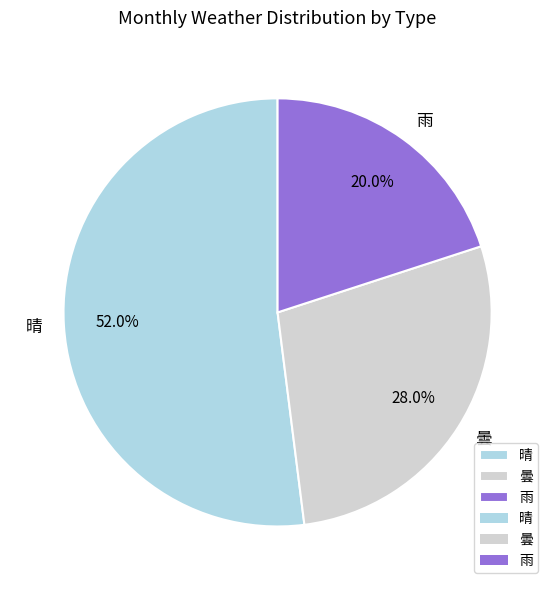

What percentage is NOT represented by 晴?

48.0%